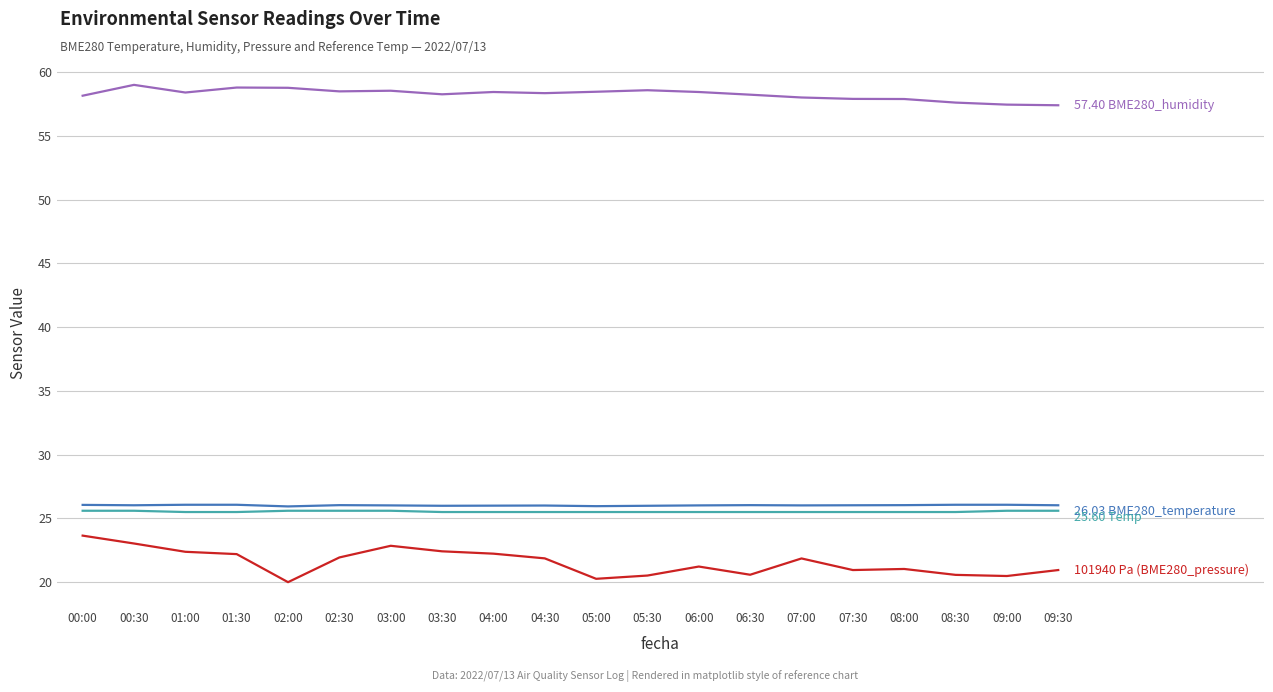

What is the spread (max minus min) of values at 08:30?

37.0